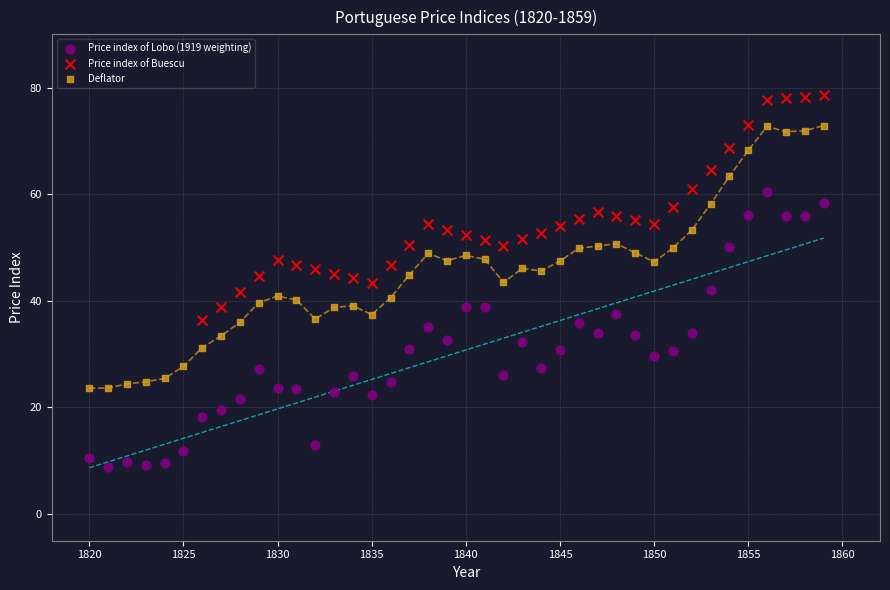

Which series contains the highest Y value?

Price index of Buescu